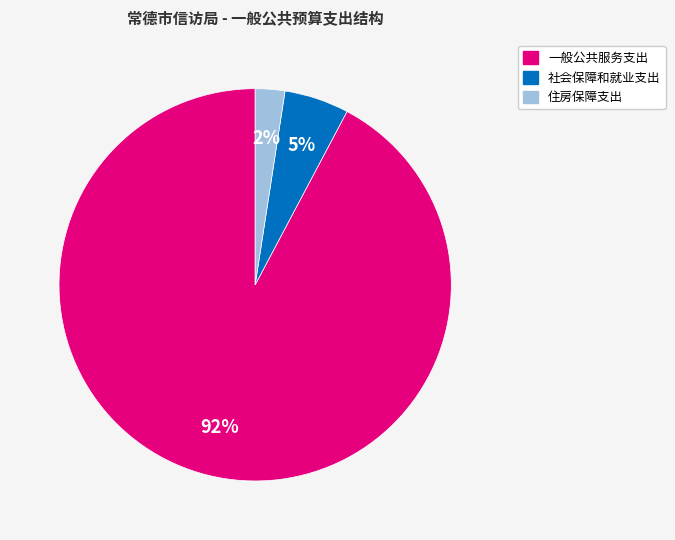

Combined, do 一般公共服务支出 and 住房保障支出 account for over 50%?

Yes